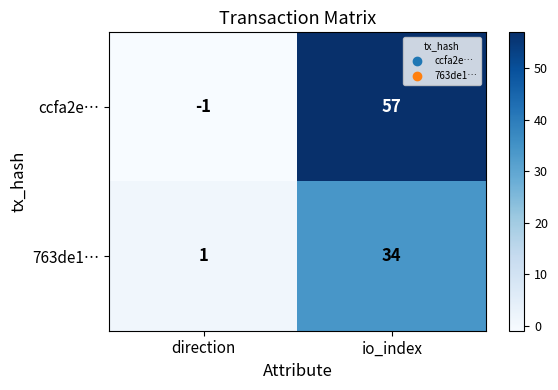

At how many categories does at least one series exceed 36?

1